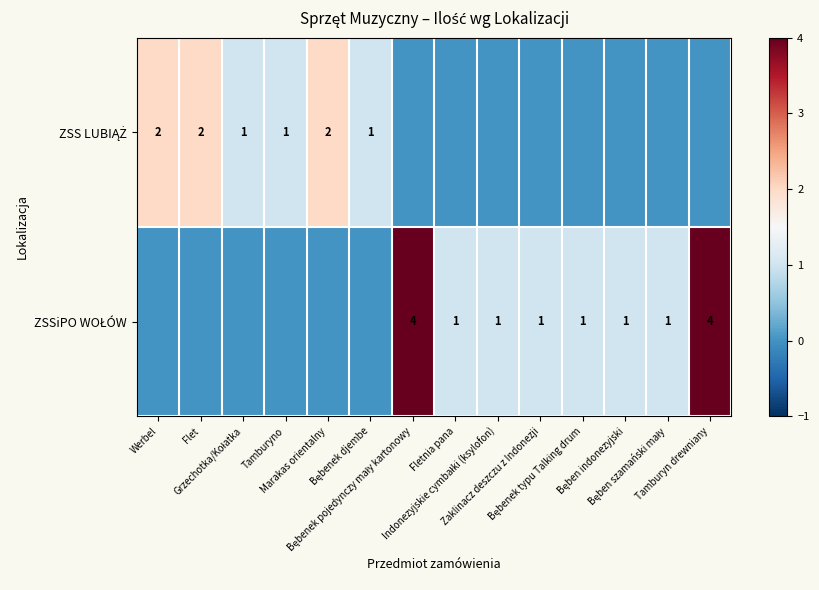

Count the number of categories in the chart.

14